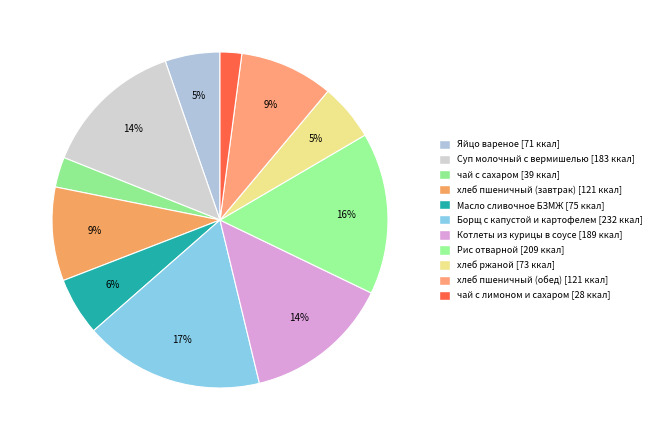

How many slices are in this pie chart?

11